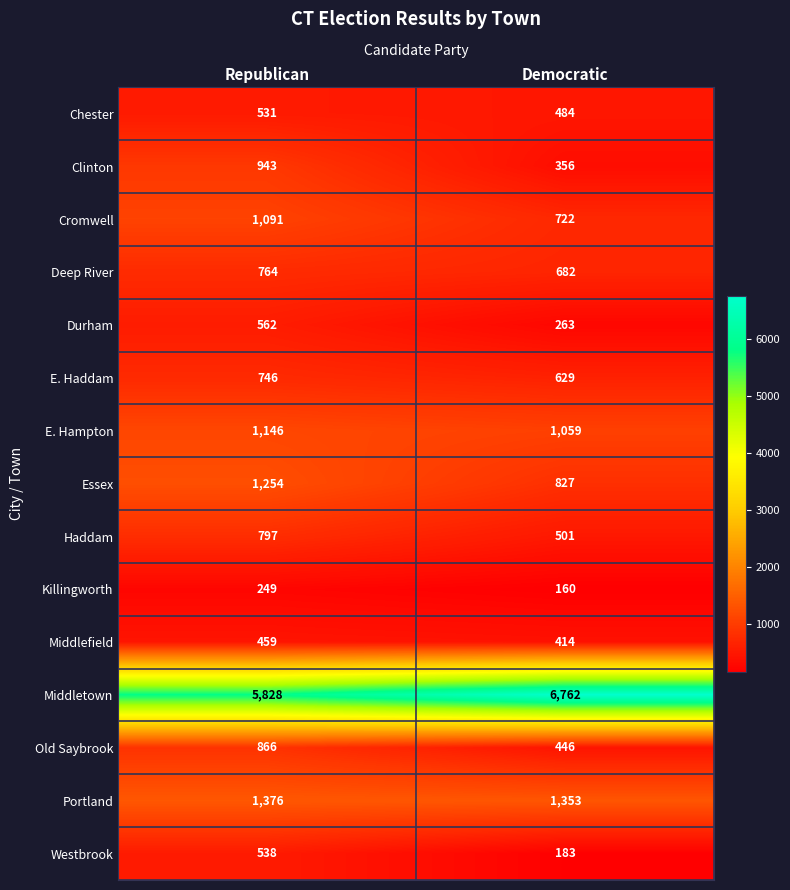

Rank the categories by Deep River value from lowest to highest.

Democratic, Republican